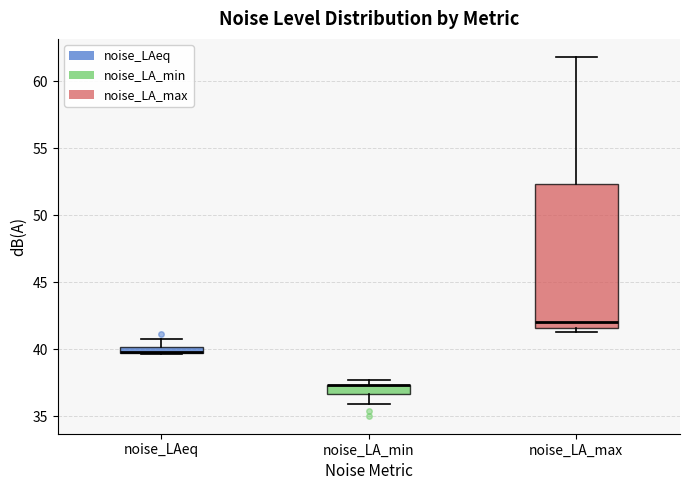

Which box is the tallest, from its lower edge to its upper edge?

noise_LA_max